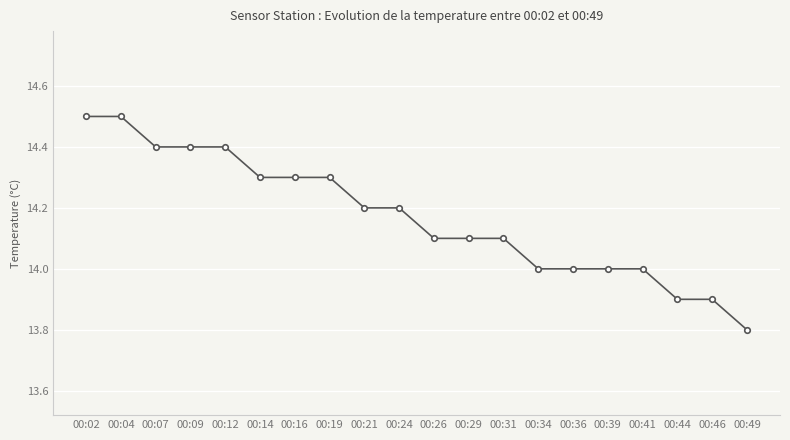

Reading right to left, extract all data points from this chart.

13.8	13.9	13.9	14.0	14.0	14.0	14.0	14.1	14.1	14.1	14.2	14.2	14.3	14.3	14.3	14.4	14.4	14.4	14.5	14.5